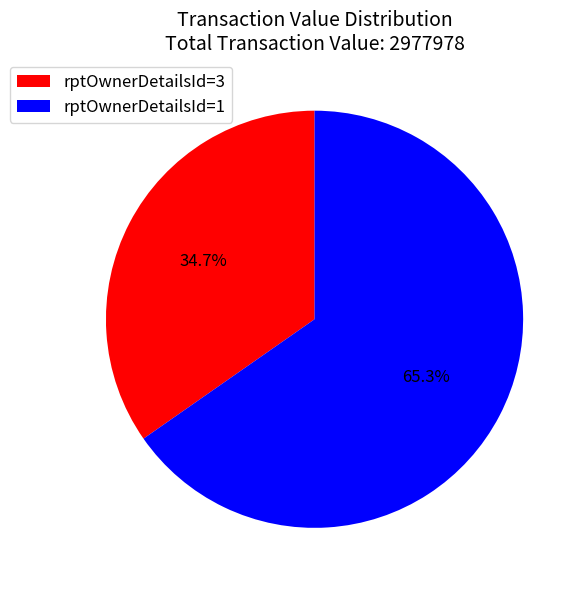

How many slices are in this pie chart?

2